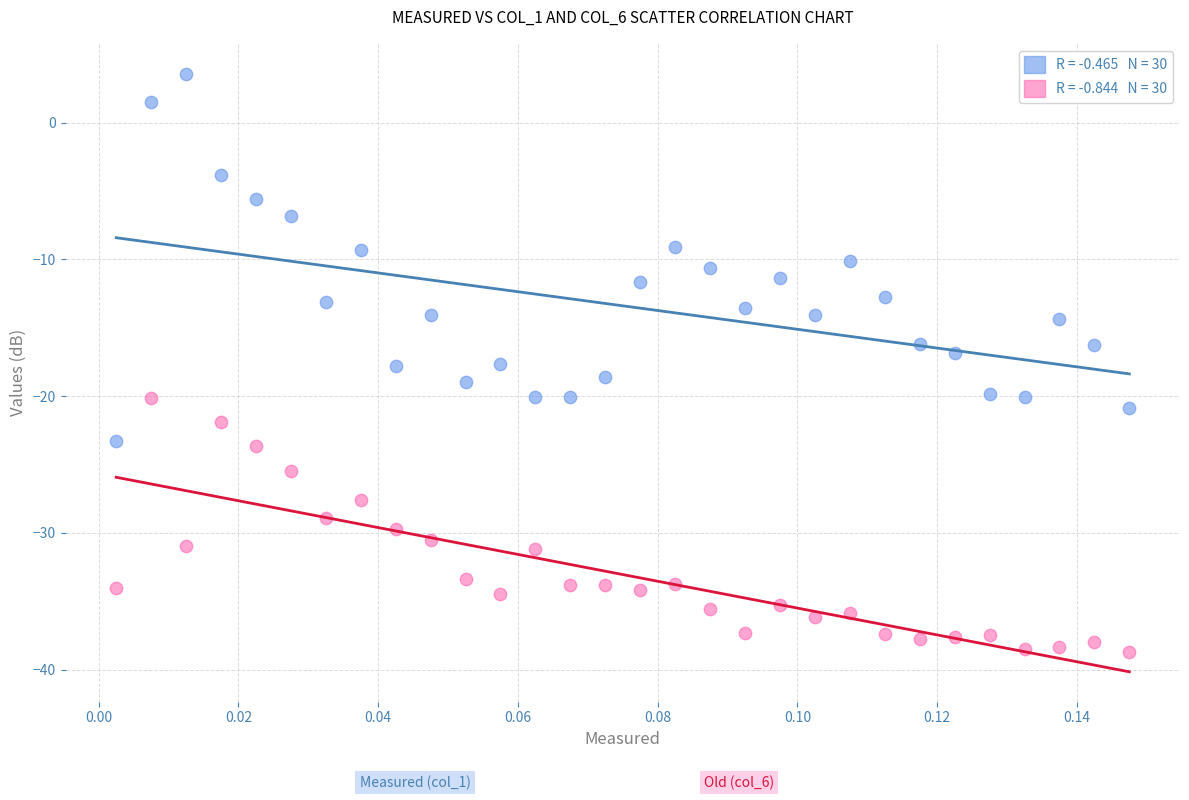

Across all data points, what is the range of Y values (max minus min)?

42.3